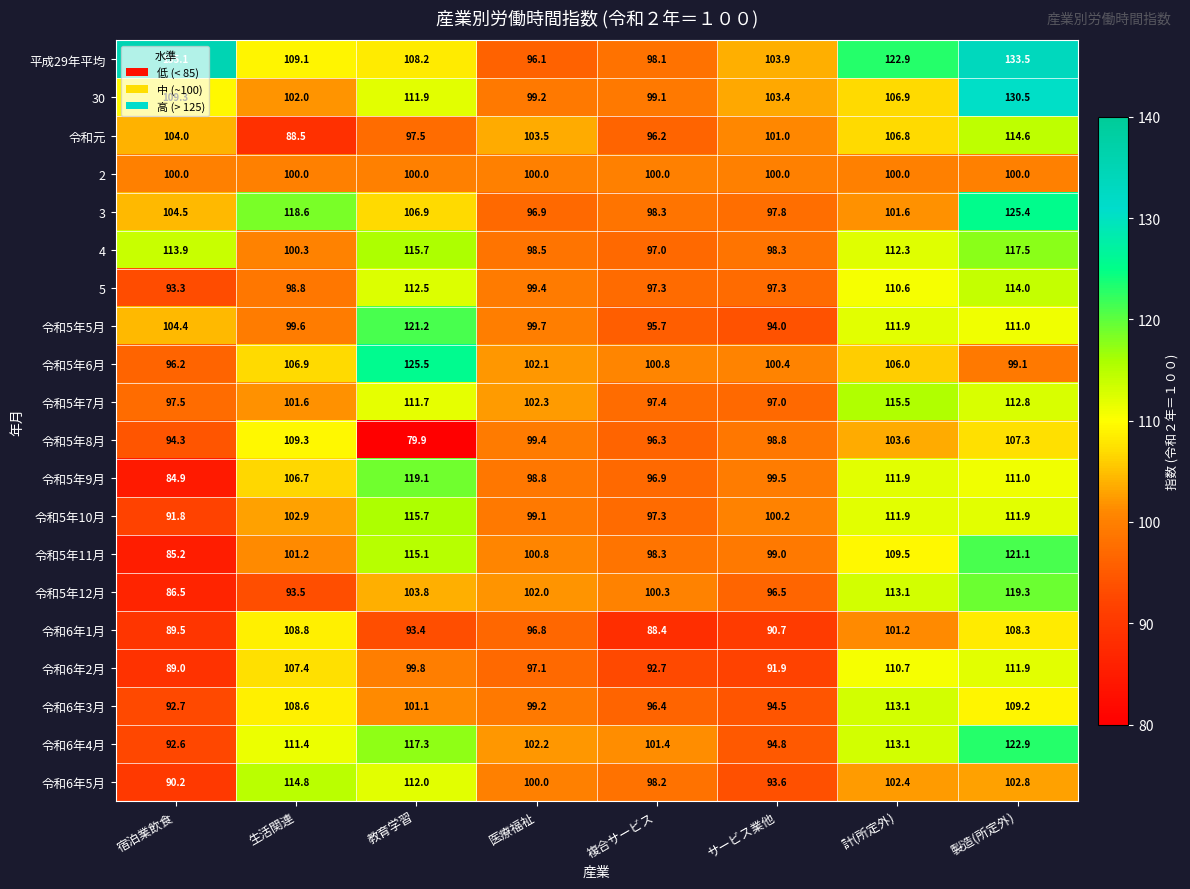

How many data points in 令和6年5月 are less than 102?

4